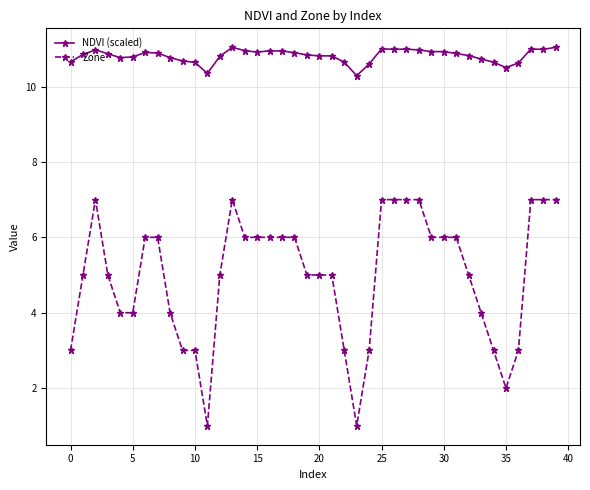

True or false: NDVI (scaled) and Zone intersect in this chart.

False